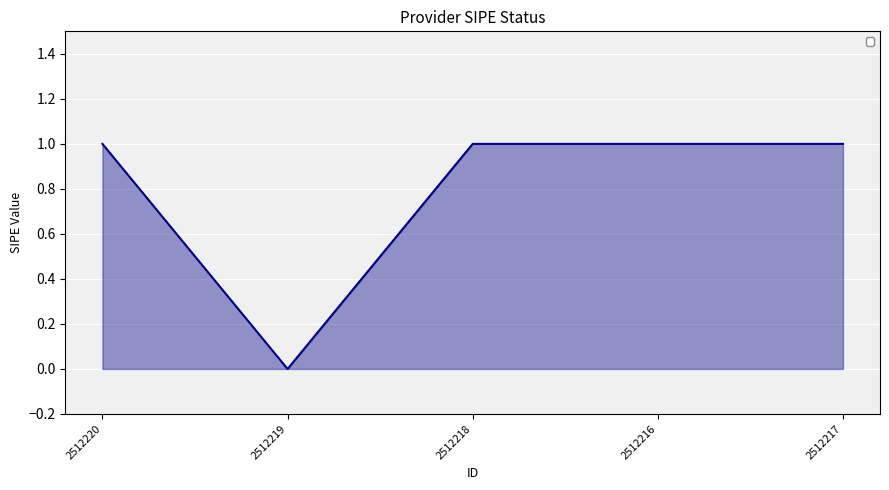

What position from the left is 2512216?

4